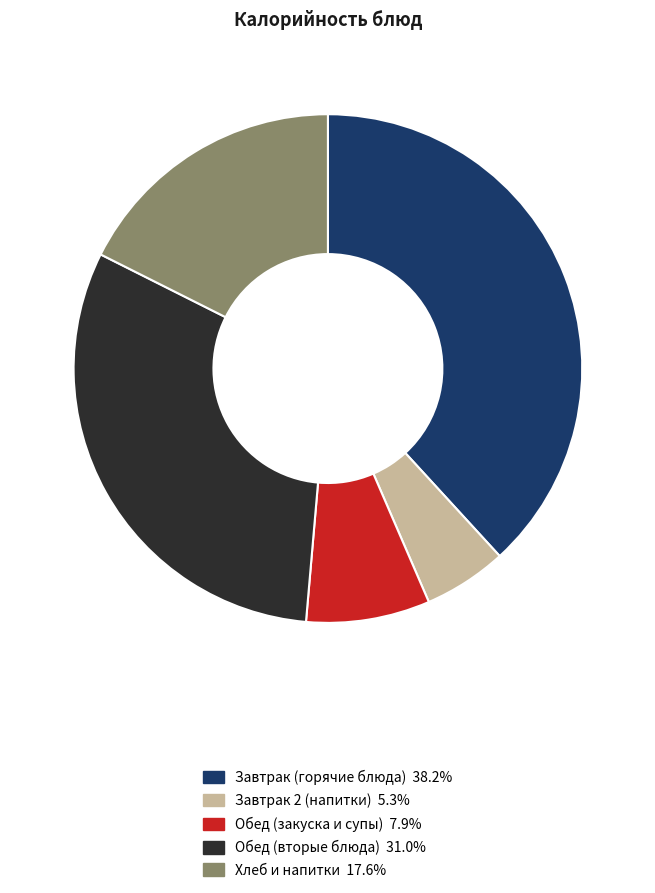

Is there a majority slice in this chart?

No